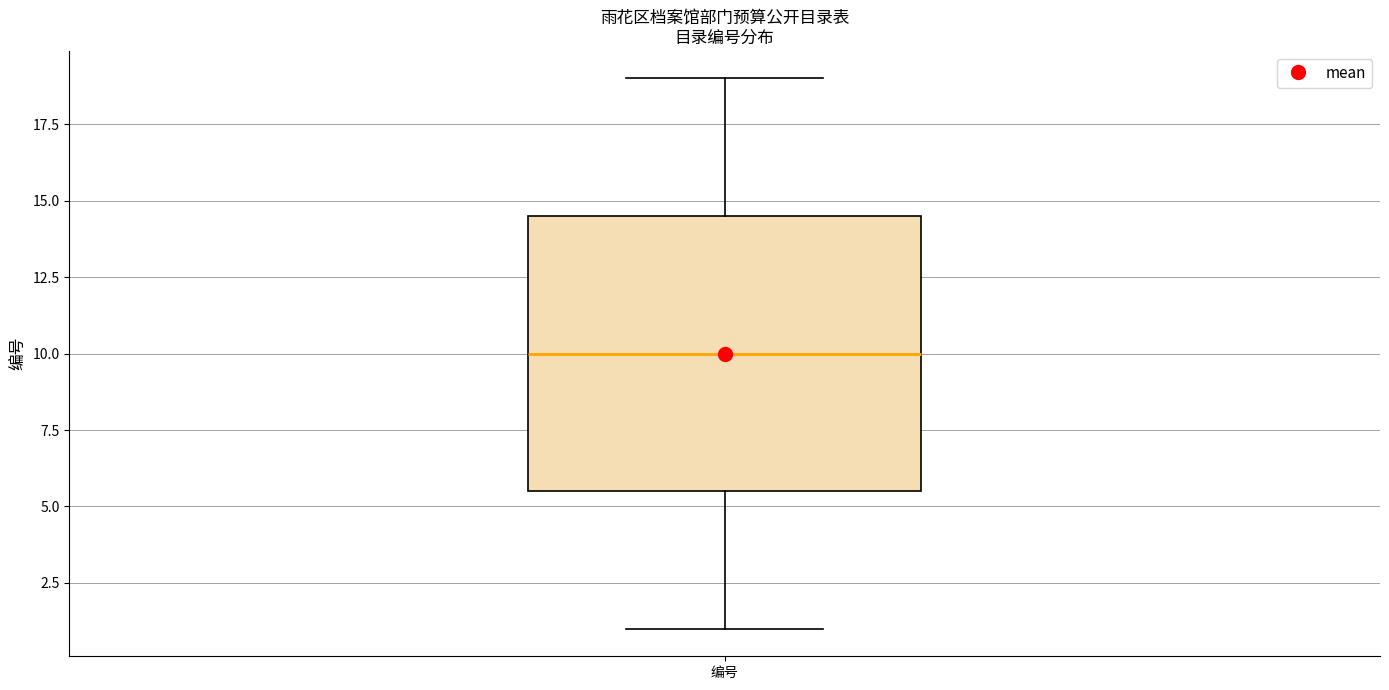

Where is the upper edge of the box for 编号 on the y-axis? The values are not printed on the chart, so give them approximately, as read against the axis.

14.5